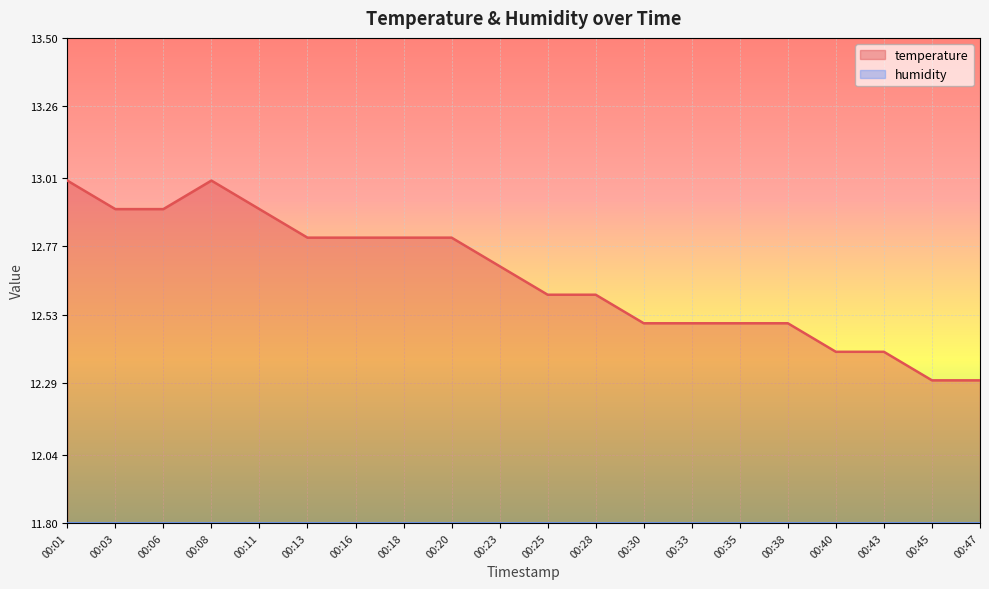

List the labels in order of value, smallest first.

00:45, 00:47, 00:40, 00:43, 00:30, 00:33, 00:35, 00:38, 00:25, 00:28, 00:23, 00:13, 00:16, 00:18, 00:20, 00:03, 00:06, 00:11, 00:01, 00:08